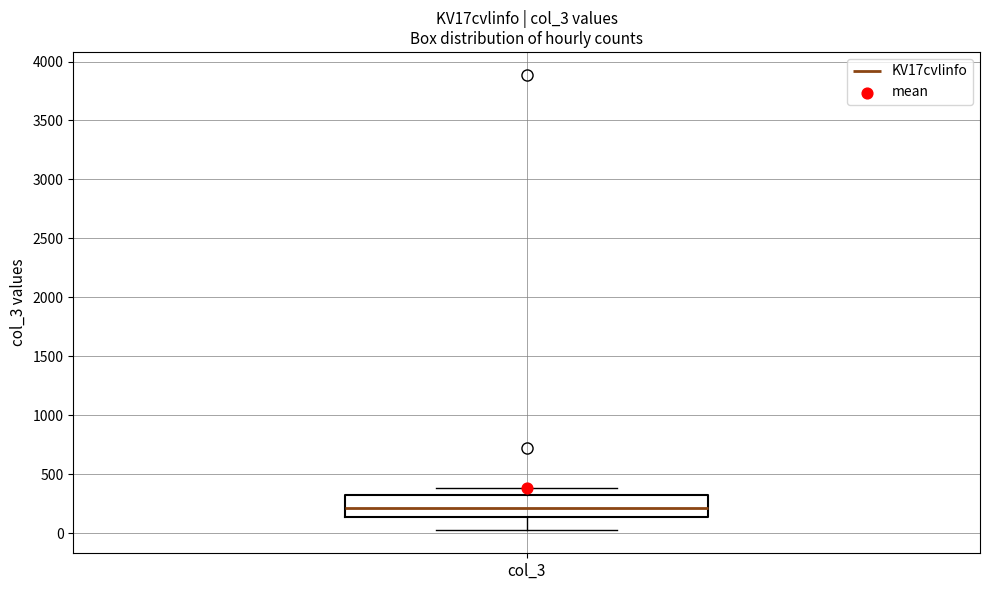

Where does the upper whisker of the box for col_3 end on the y-axis? The values are not printed on the chart, so give them approximately, as read against the axis.

400